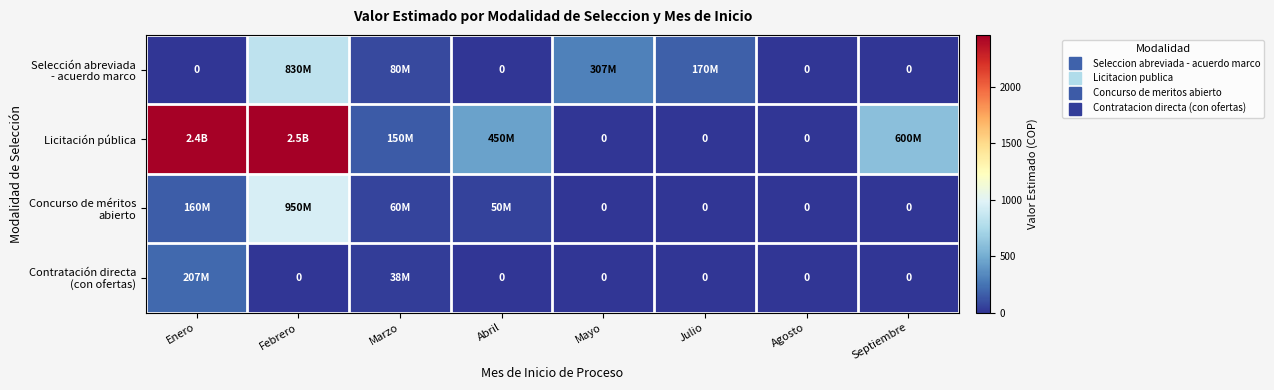

Is the value of Licitación pública at Mayo greater than the value of Contratación directa (con ofertas) at Septiembre?

No